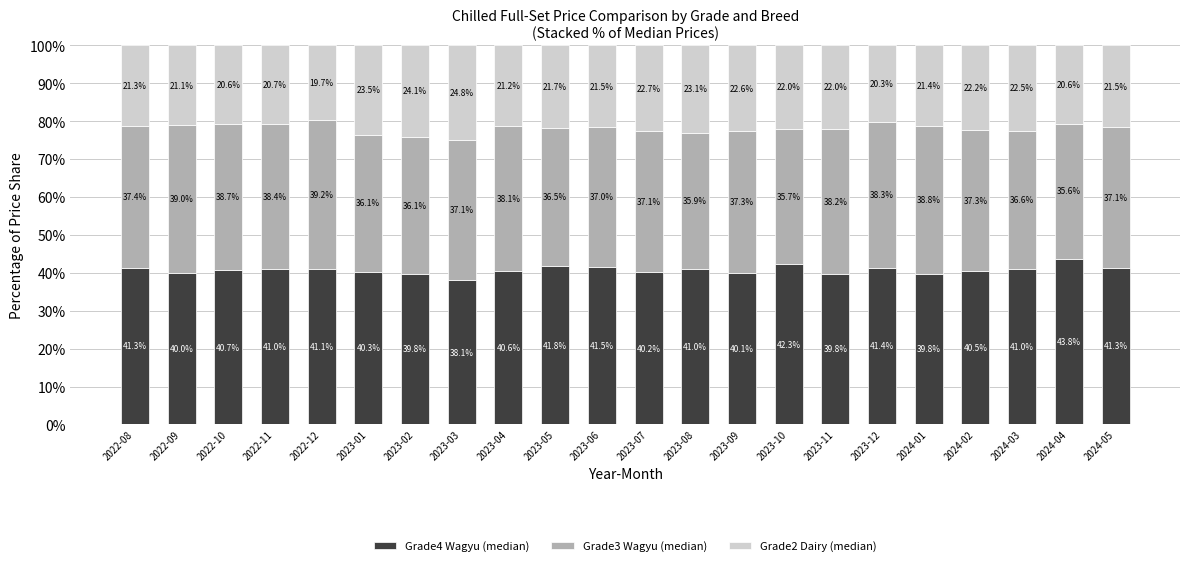

What is the total value across all series at 2023-03?

100.0